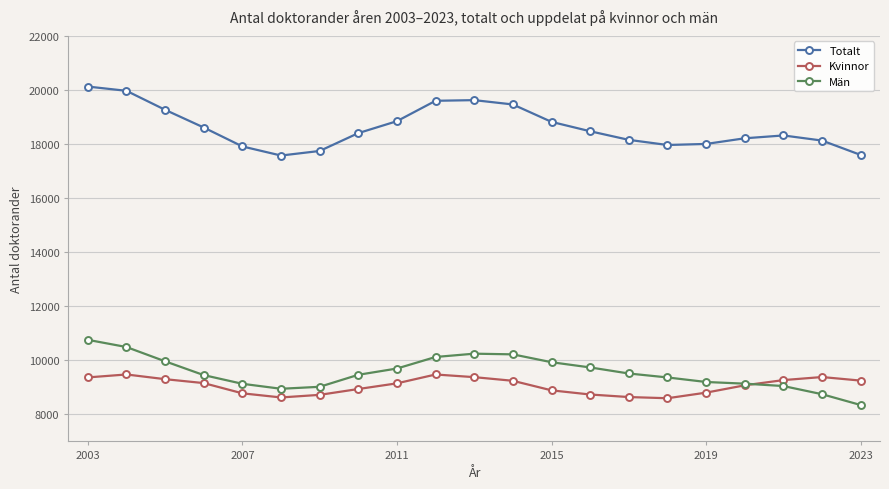

How many intersections are there between Kvinnor and Män?

1